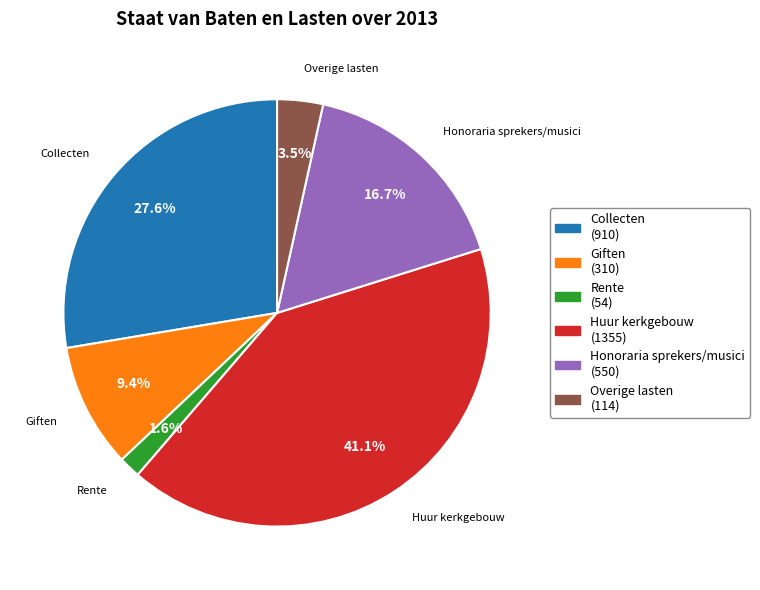

To the nearest percent, what is the difference between the Overige lasten and Huur kerkgebouw slice percentages?

38%